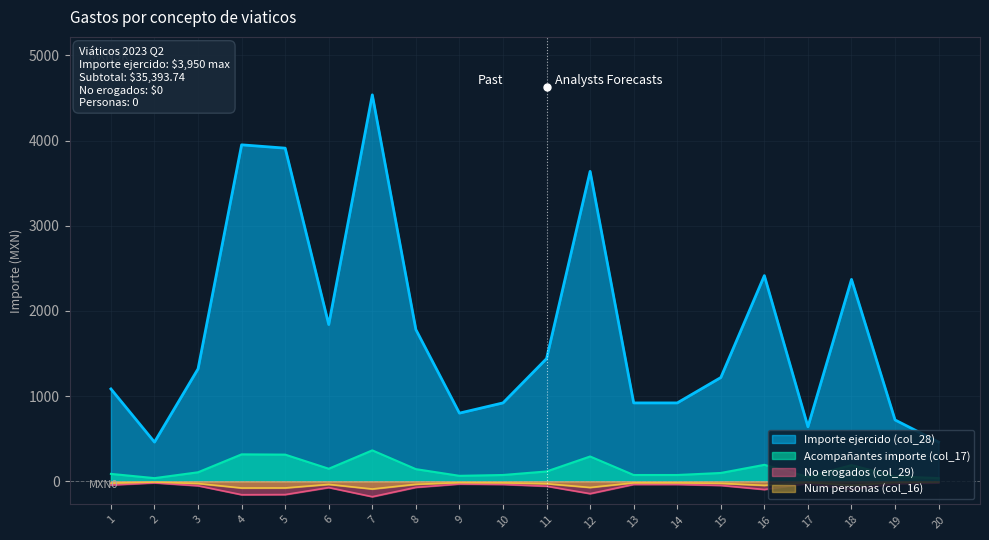

Which series has the largest total across all categories?

Importe ejercido (col_28)